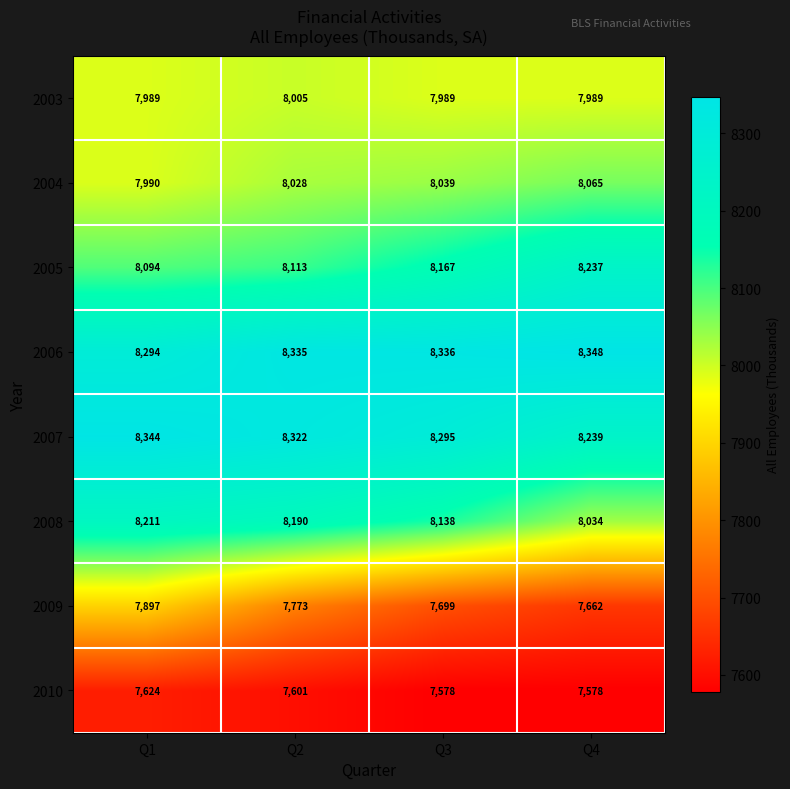

What is the average value of the 2009 series?

7758